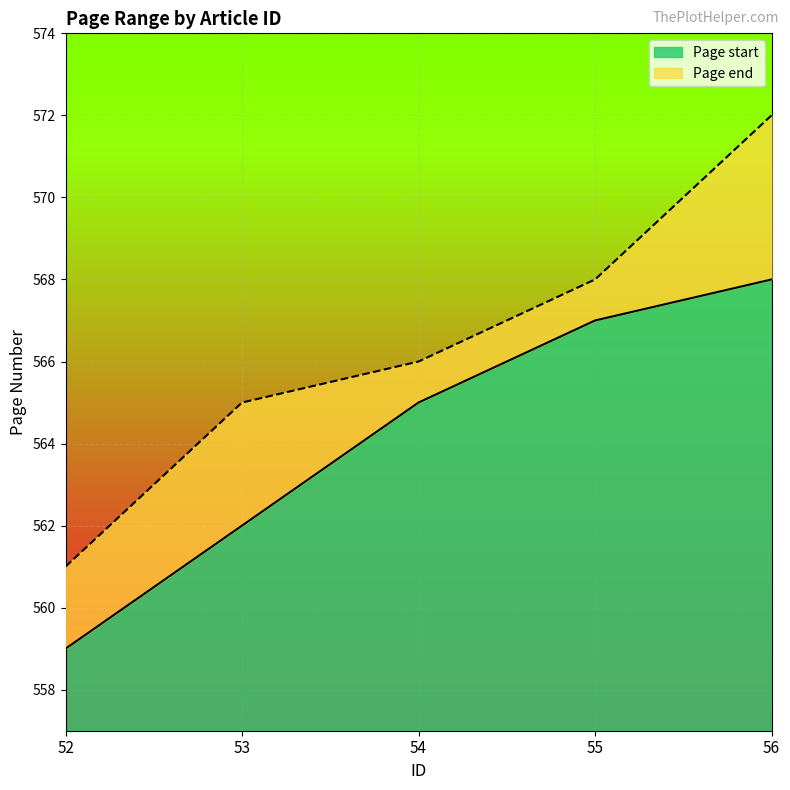

How many lines are shown in the chart?

2